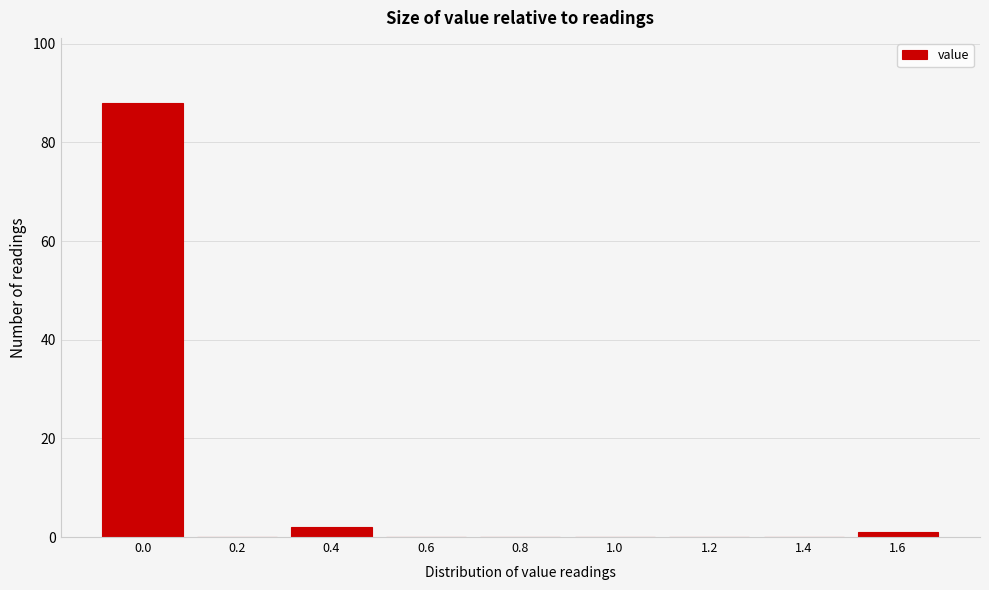

Reading left to right, extract all data points from this chart.

0.0=88	0.2=0	0.4=2	0.6=0	0.8=0	1.0=0	1.2=0	1.4=0	1.6=1